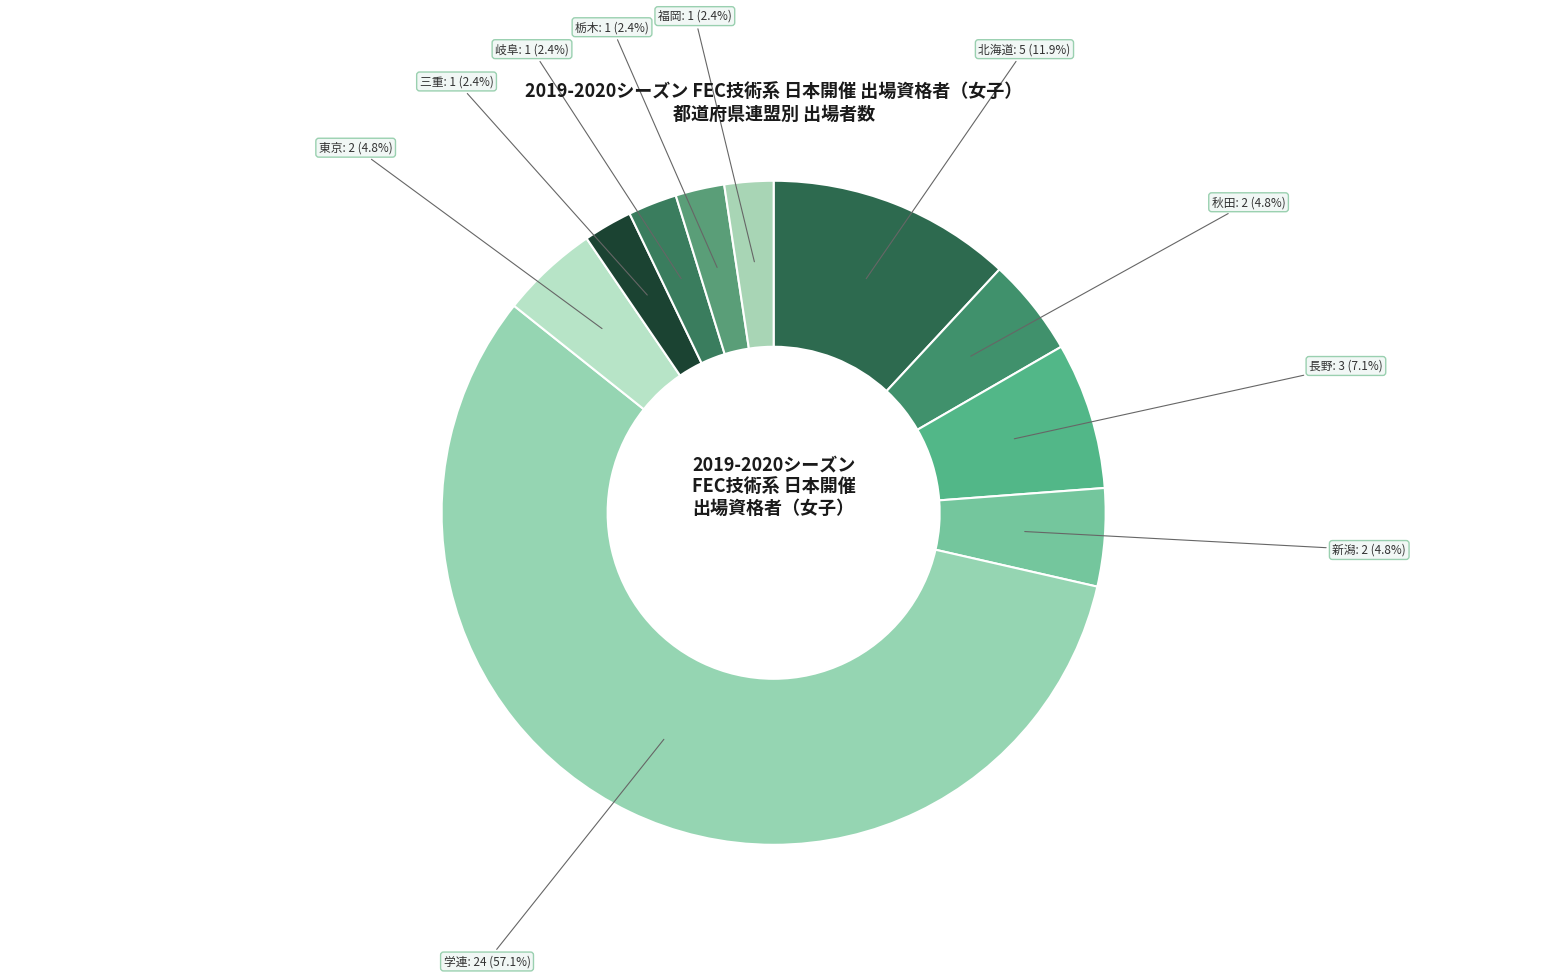

To the nearest percent, what is the difference between the largest and smallest slice percentages?

55%